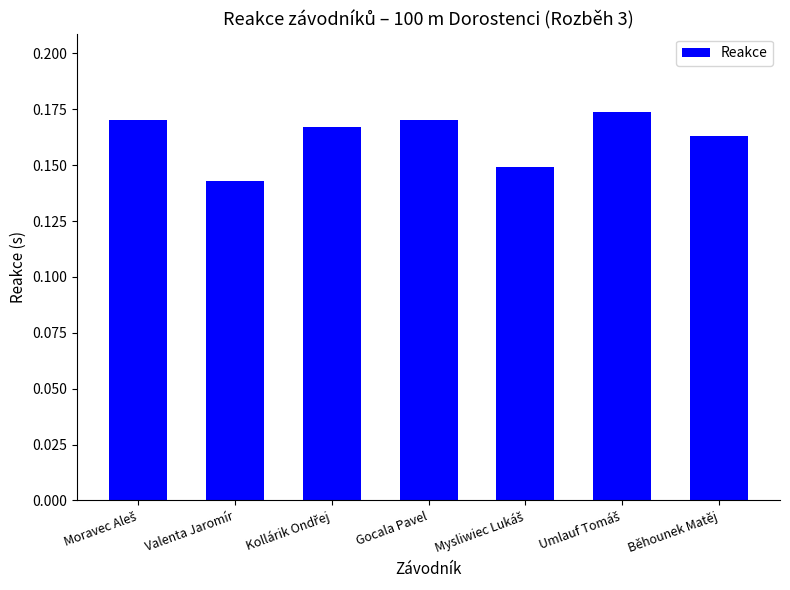

Which category has the lowest value across all series?

Valenta Jaromír